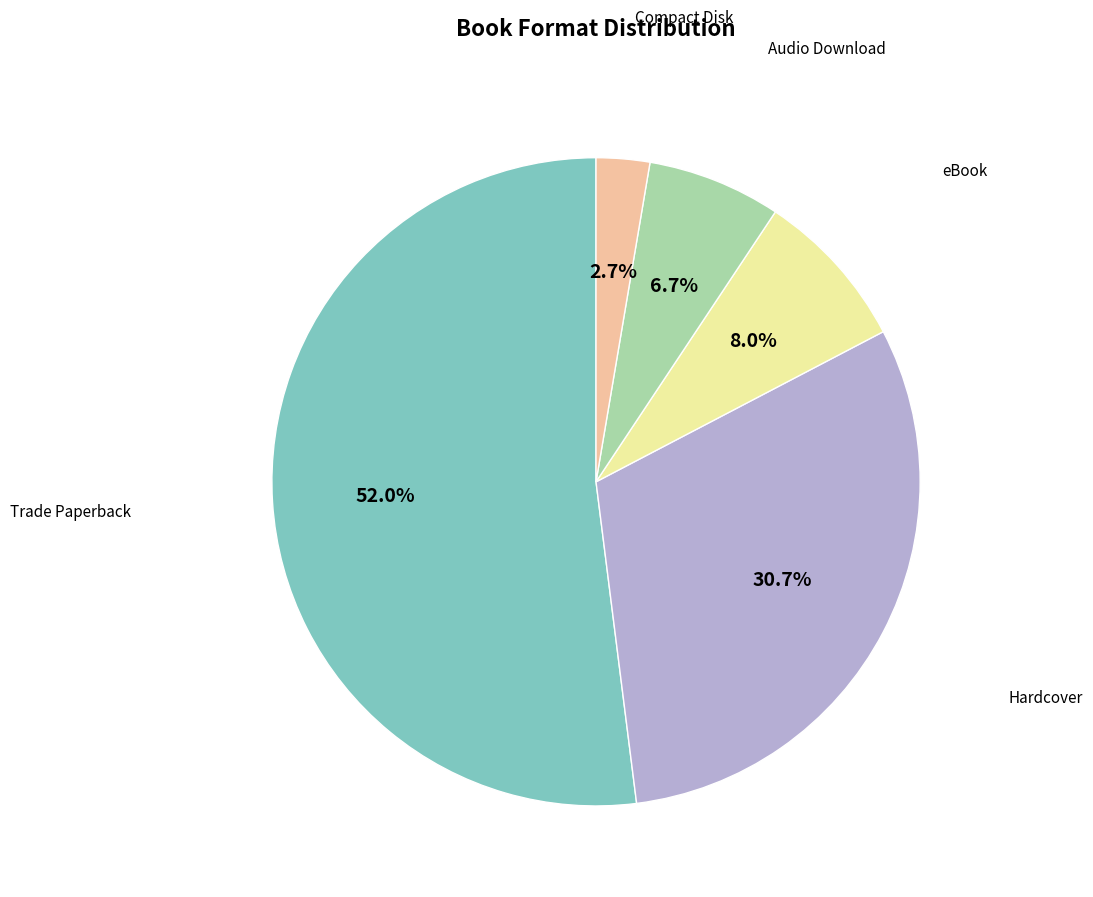

Is there a majority slice in this chart?

Yes